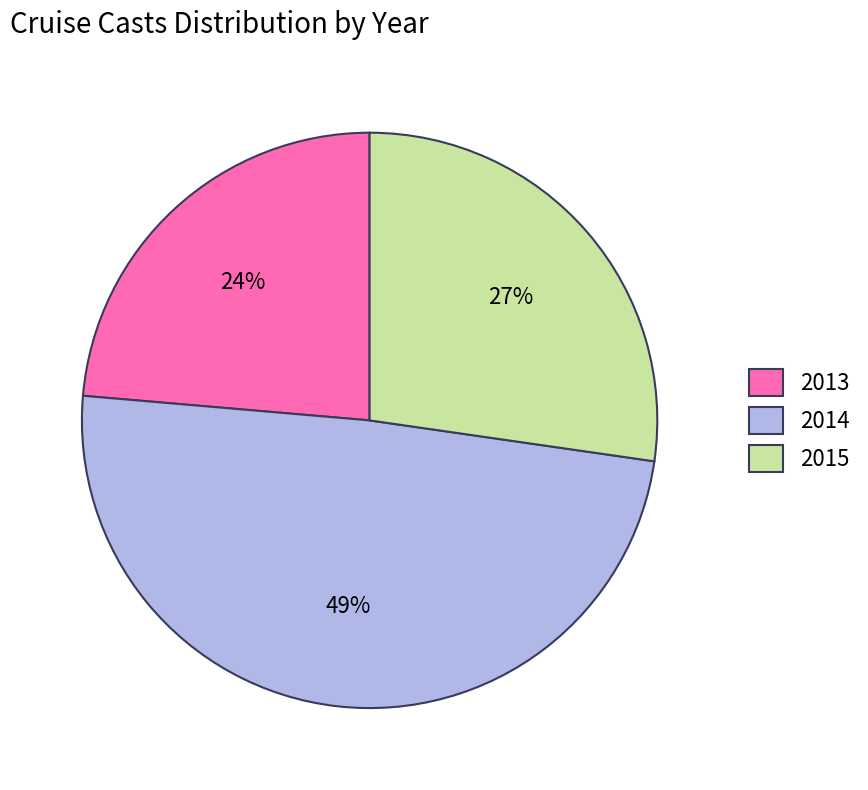

Is it true that 2014 is 49% of the pie?

True